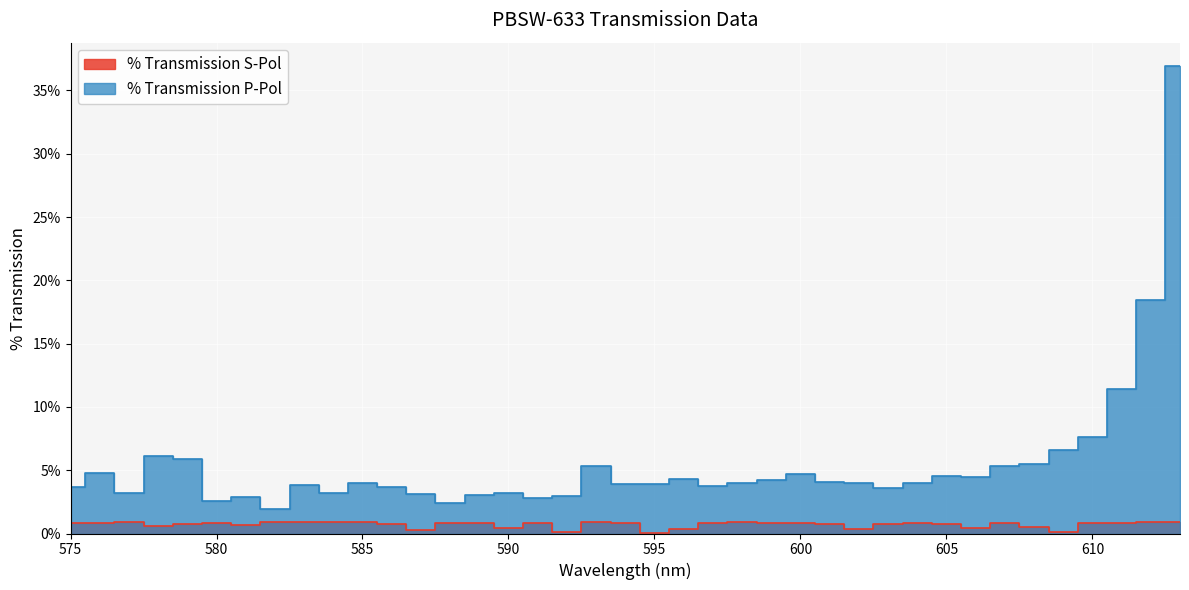

Which has a higher value, 611 or 599?

599